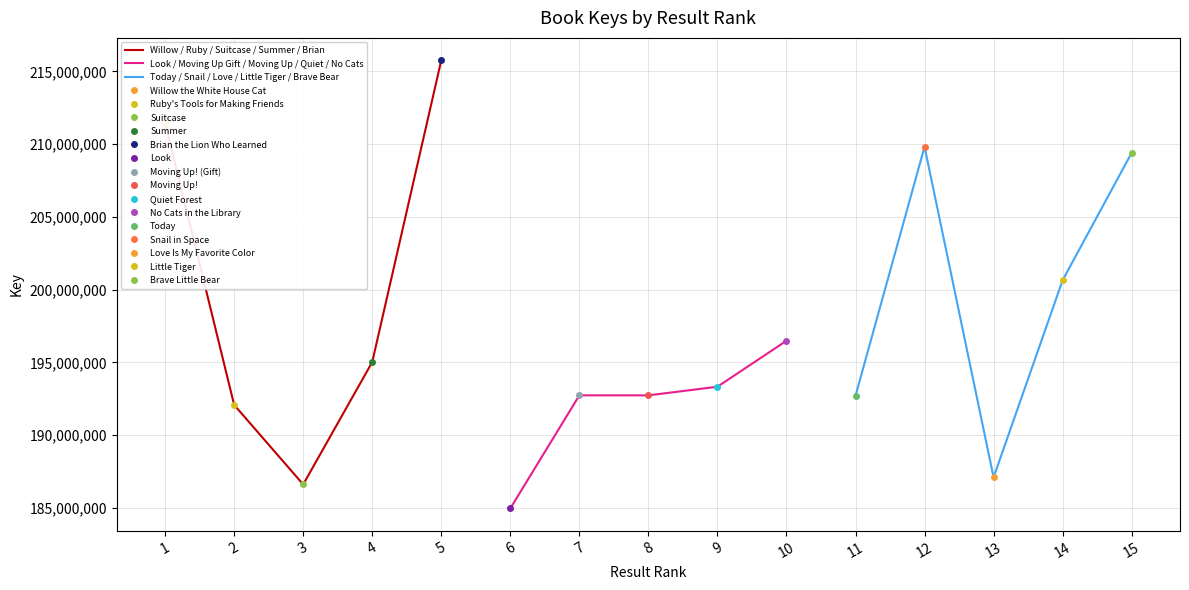

What is the average value of the Today / Snail / Love / Little Tiger / Brave Bear series?

199937571